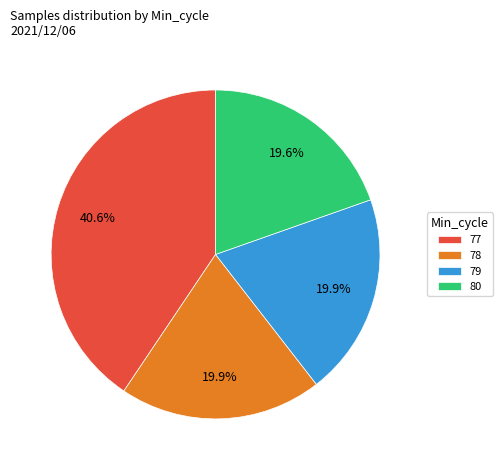

Does any single category account for the majority?

No